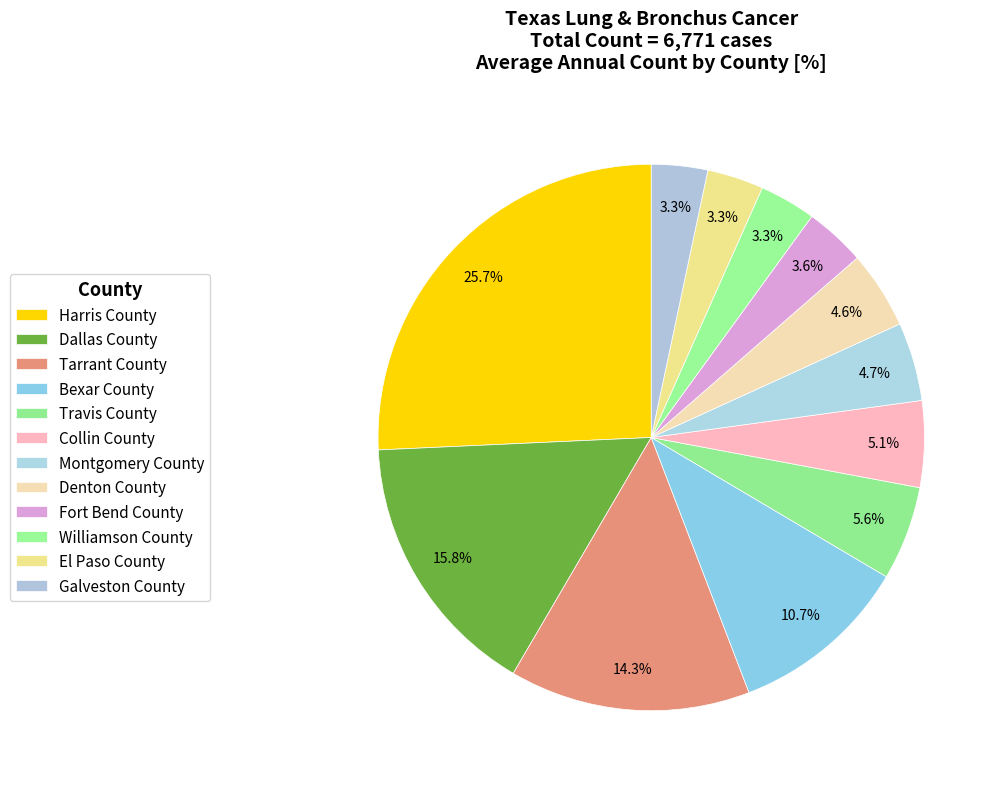

How many slices are in this pie chart?

12